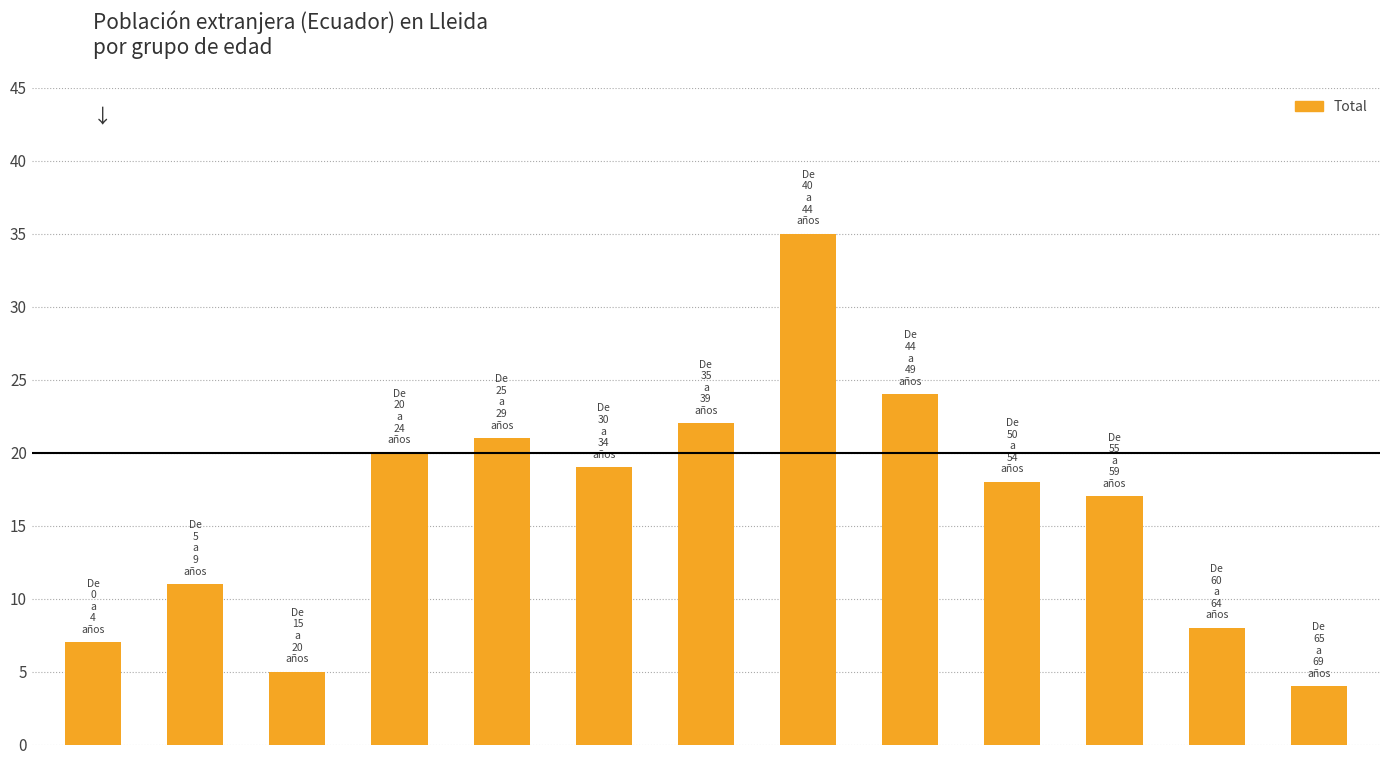

Reading right to left, transcribe all the data shown in this chart.

4	8	17	18	24	35	22	19	21	20	5	11	7